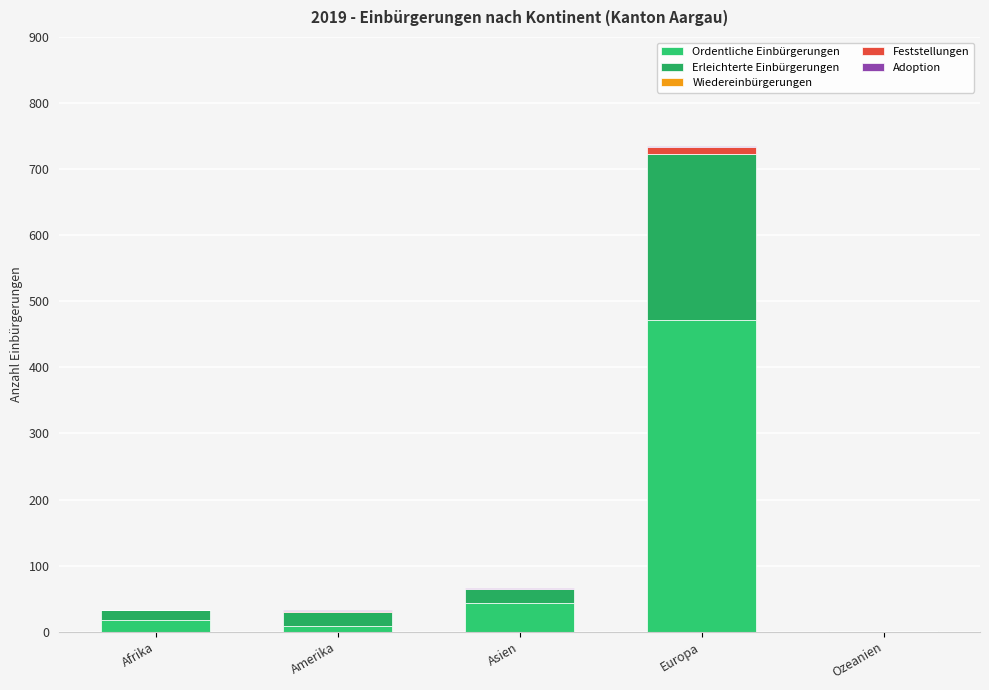

Rank the categories by Feststellungen value from lowest to highest.

Afrika, Asien, Ozeanien, Amerika, Europa